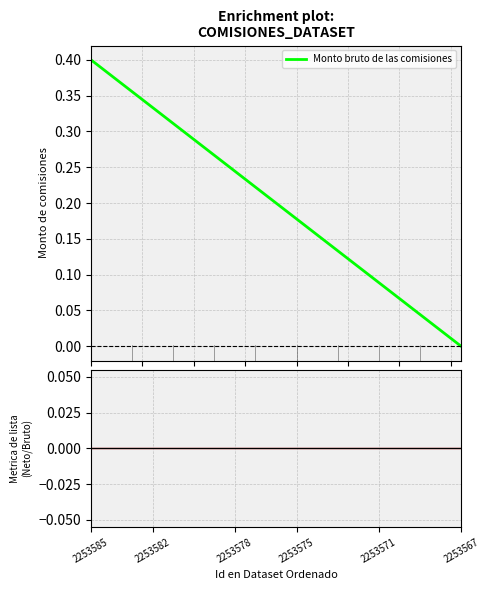

What is the label of the 15th point from the right?

2253571